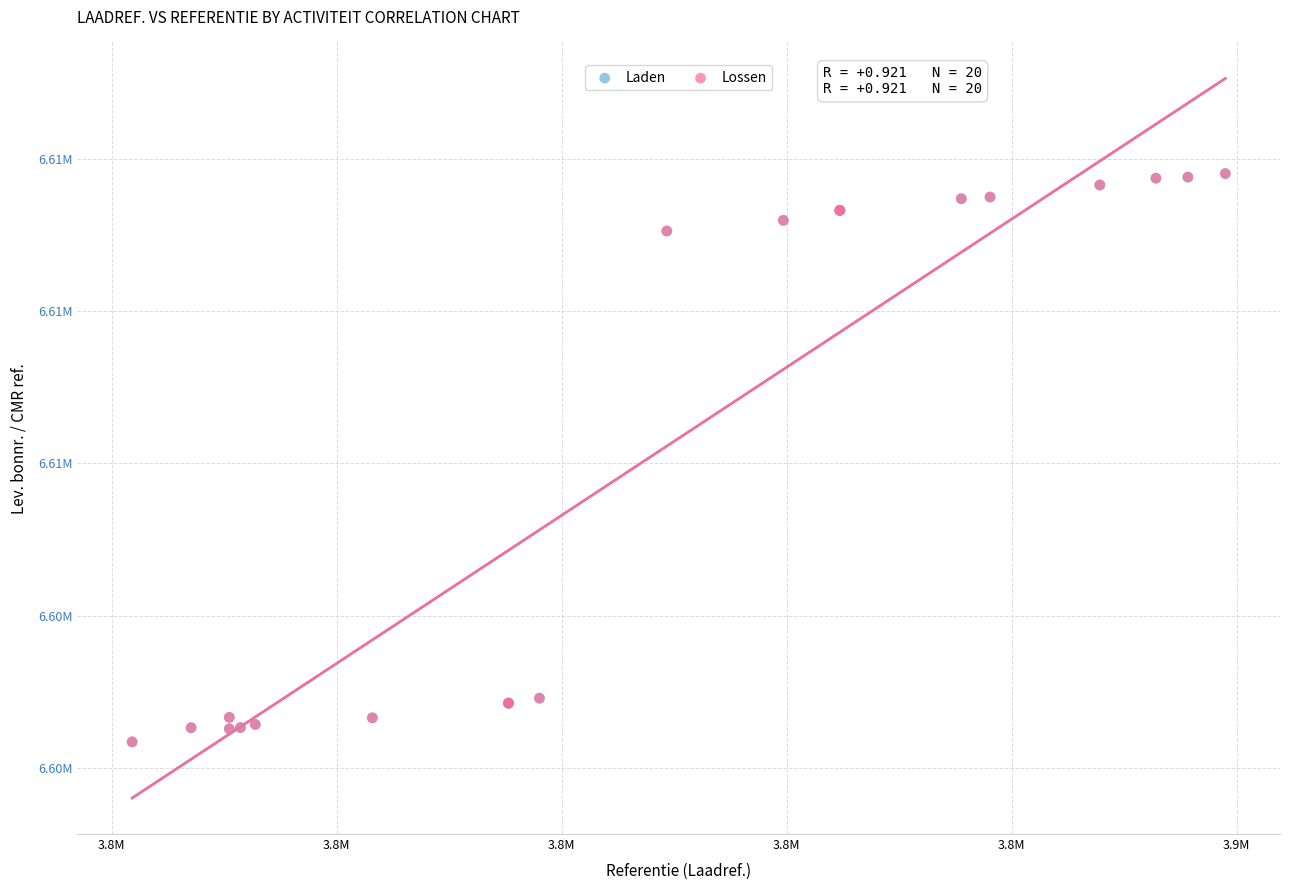

What are all the series names shown in the legend?

Laden, Lossen